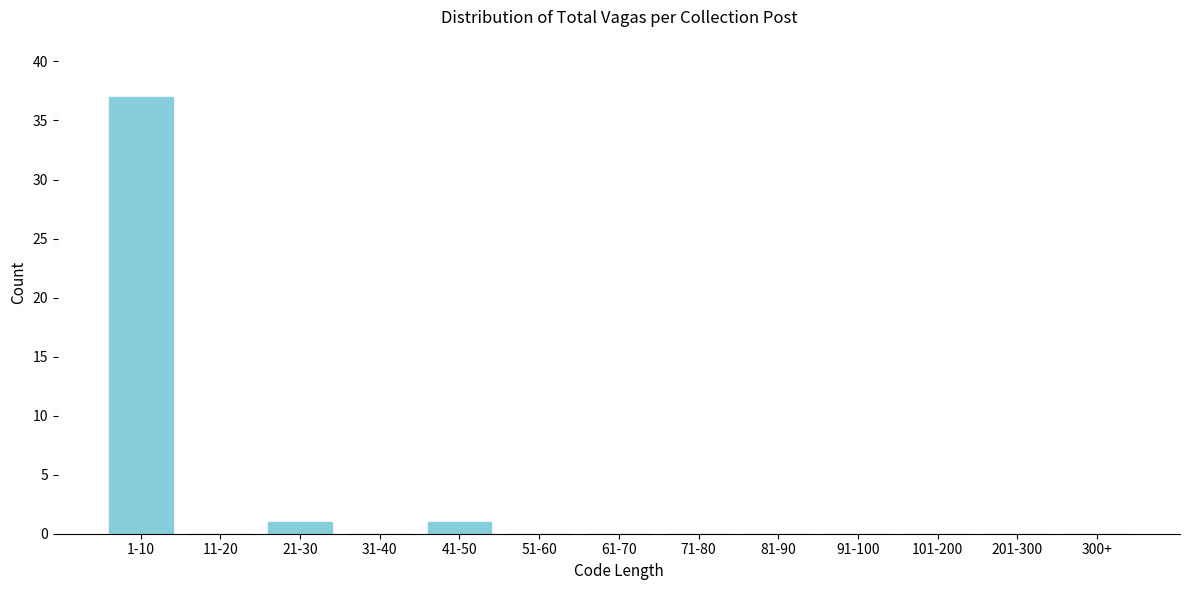

Reading left to right, transcribe all the data shown in this chart.

1-10=37	11-20=0	21-30=1	31-40=0	41-50=1	51-60=0	61-70=0	71-80=0	81-90=0	91-100=0	101-200=0	201-300=0	300+=0